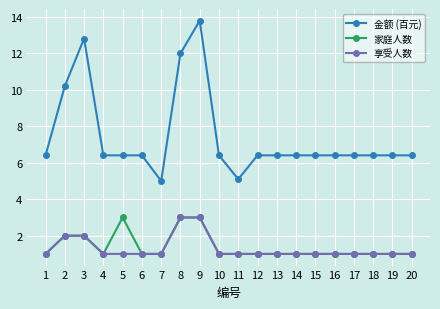

What is the value of the 金额 (百元) point at the 16th from the left?

6.4